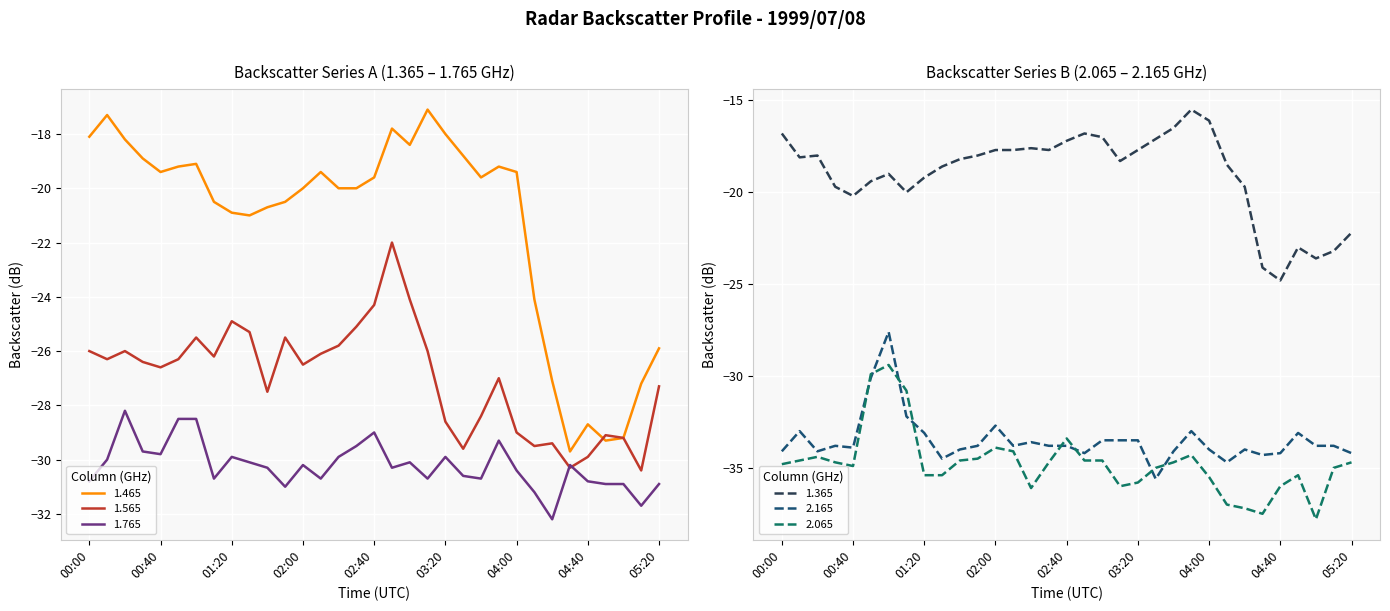

True or false: 1.465 and 1.765 cross at least once.

False